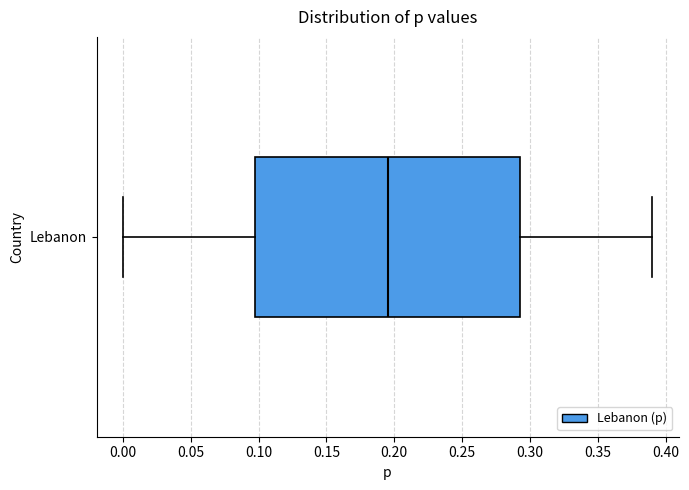

Read this box plot against the x-axis: the position of the median line, the range covered by the box, and the ends of both whiskers. The values are not printed on the chart, so give them approximately, as read against the axis.

median 0.195, box 0.100 to 0.295, whiskers 0.000 to 0.390